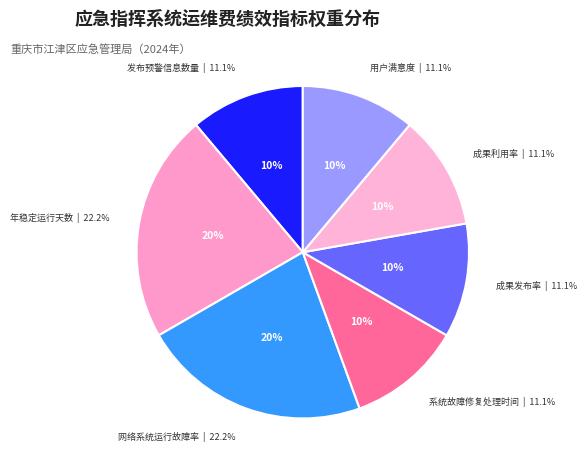

Count the number of slices in the pie.

7